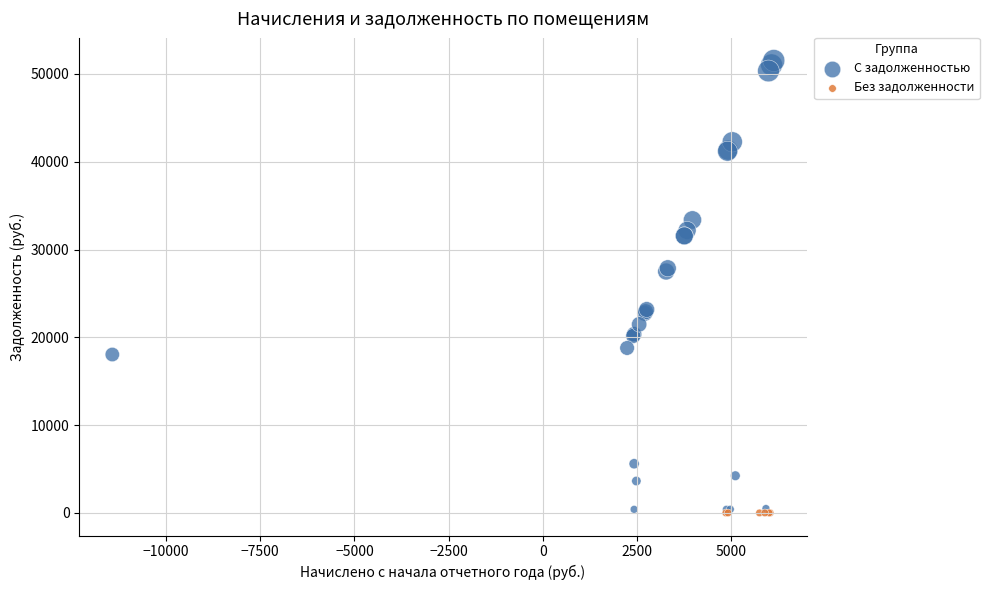

Which series reaches the maximum Y coordinate?

С задолженностью